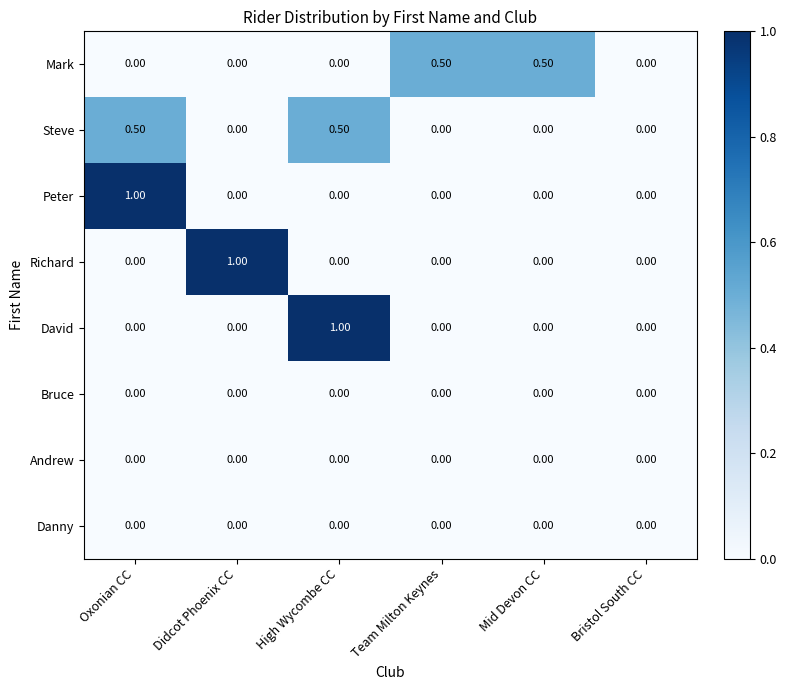

How many categories are shown in the chart?

6